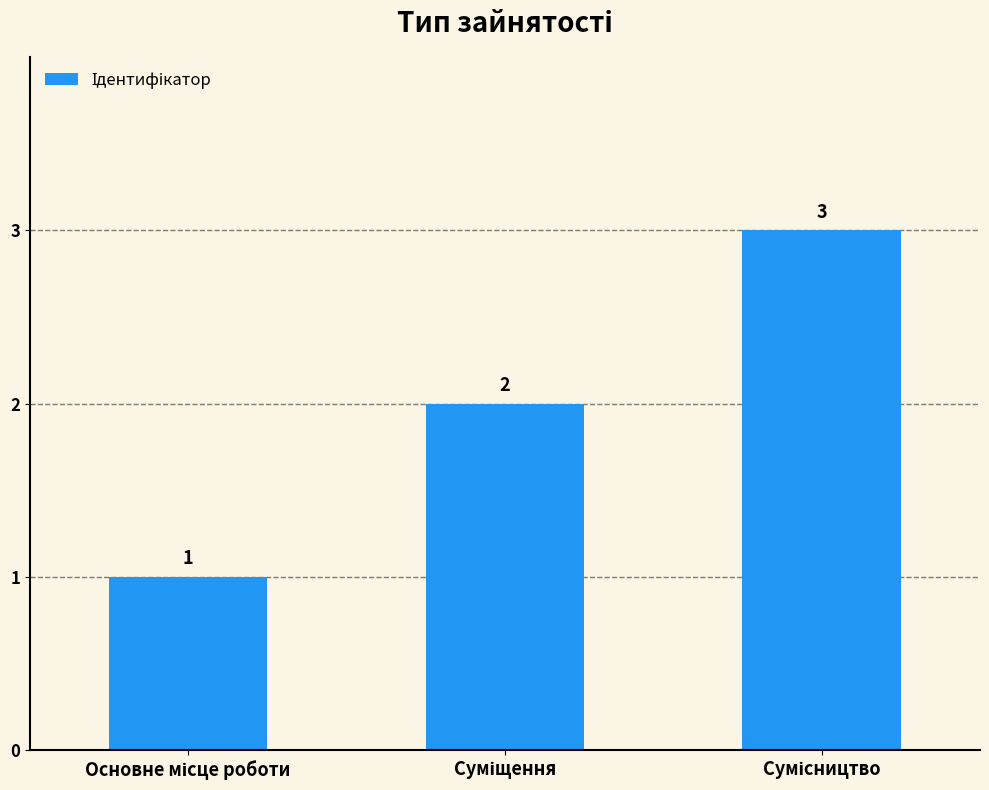

Reading left to right, transcribe all the data shown in this chart.

1	2	3